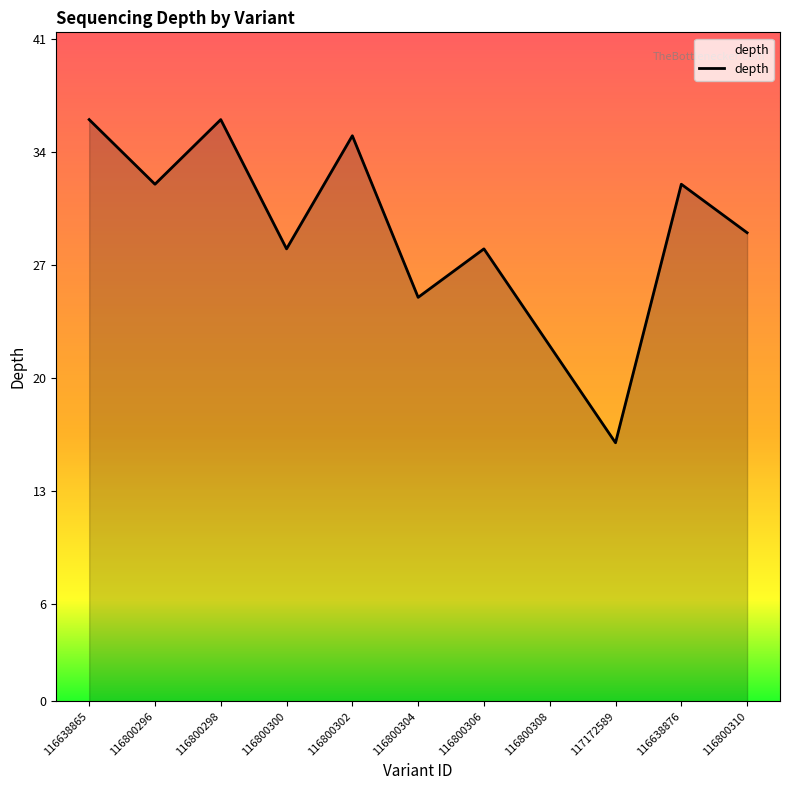

What is the difference between the values at 116800296 and 116800304?

7